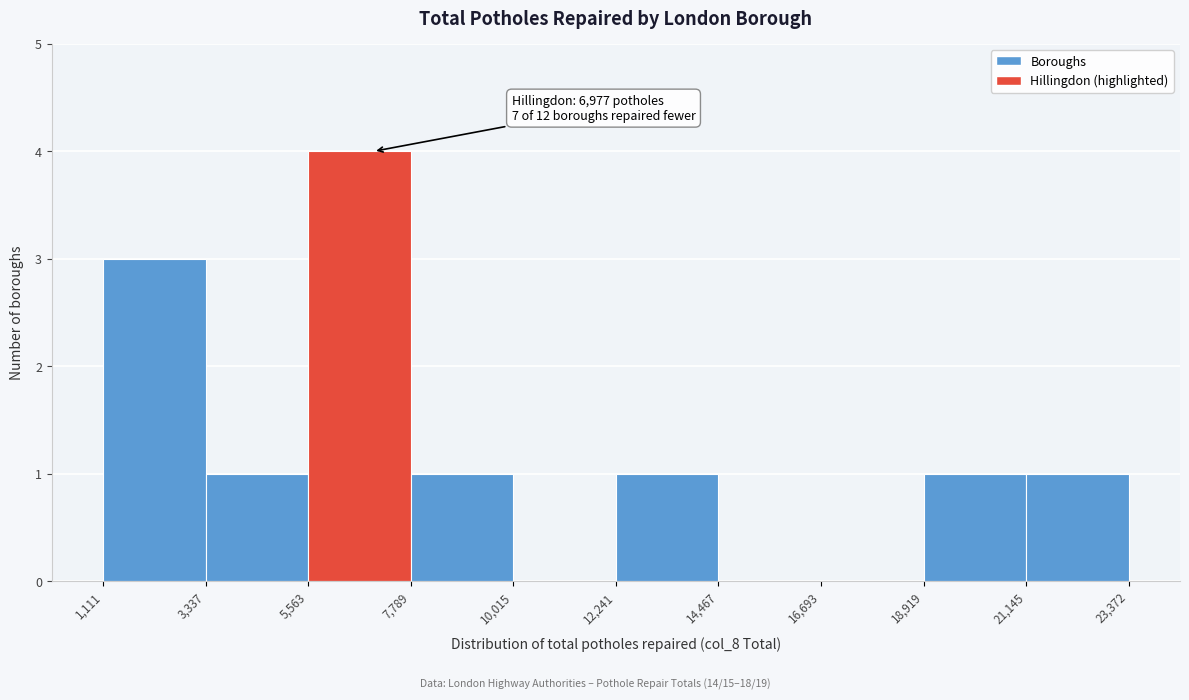

Over which range of the x-axis is the bar tallest?

5,563 to 7,789